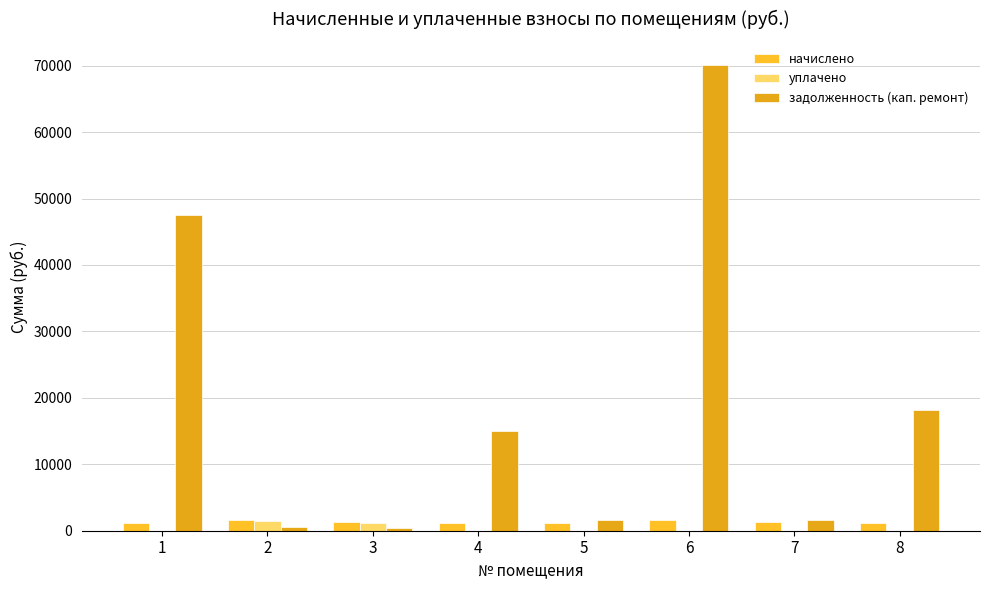

Are the bars horizontal?

No